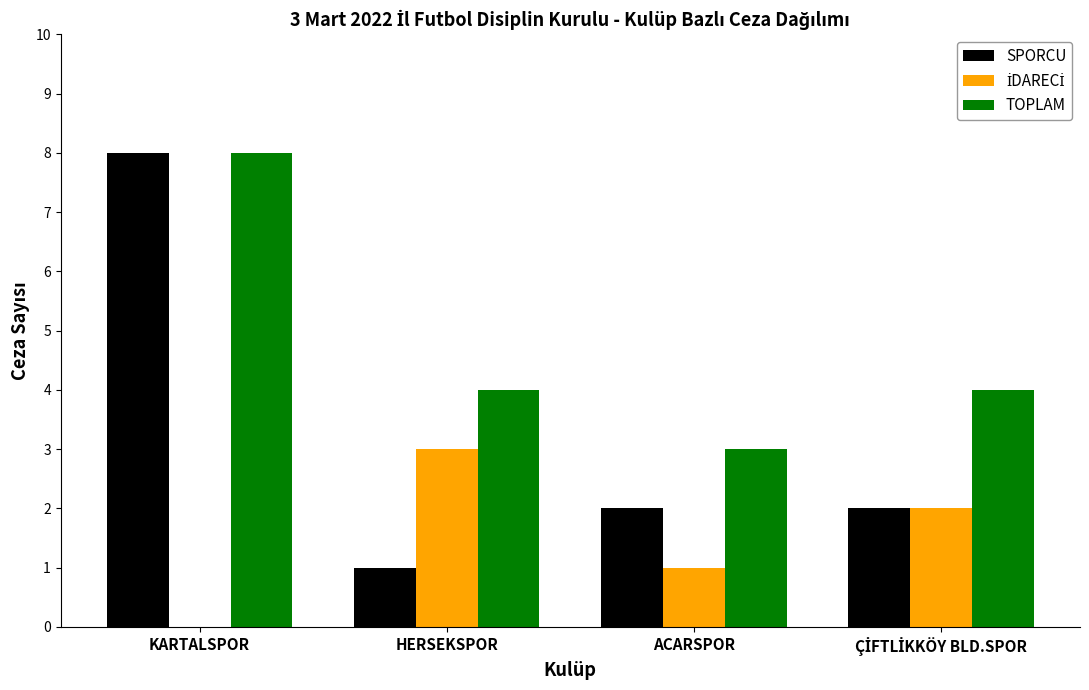

The value of SPORCU at HERSEKSPOR is 1. True or false?

True